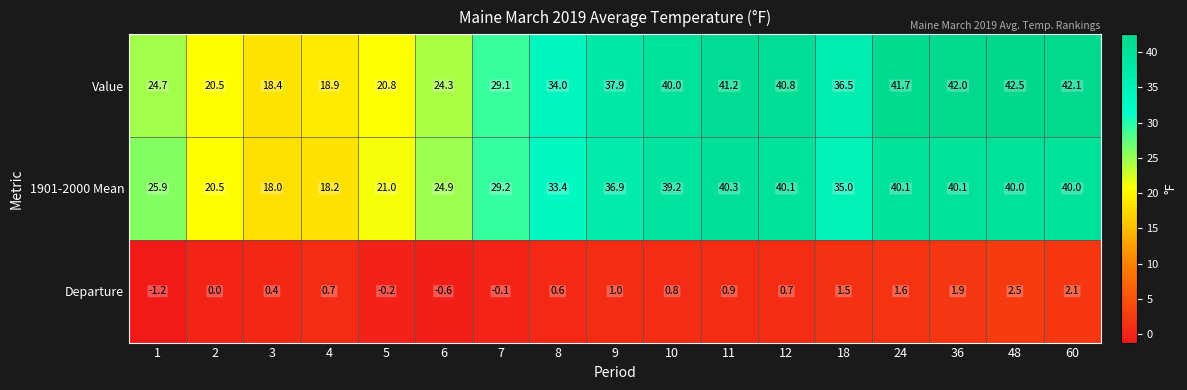

Read the 1901-2000 Mean value at 60.

40.0